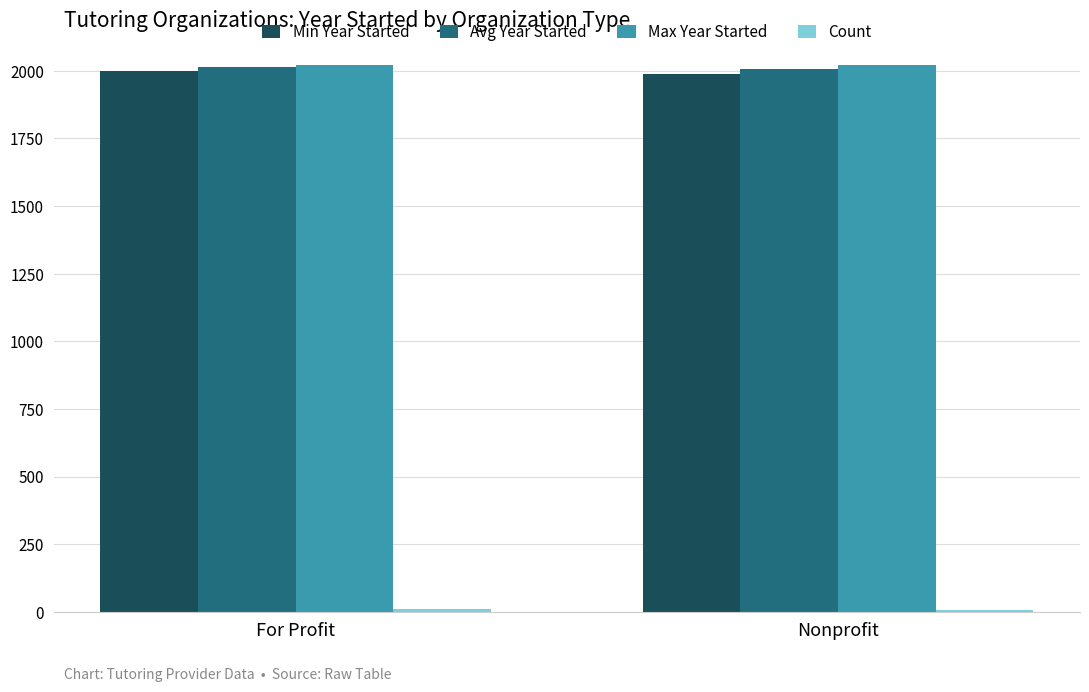

Is it true that Max Year Started equals 3158 at For Profit?

False